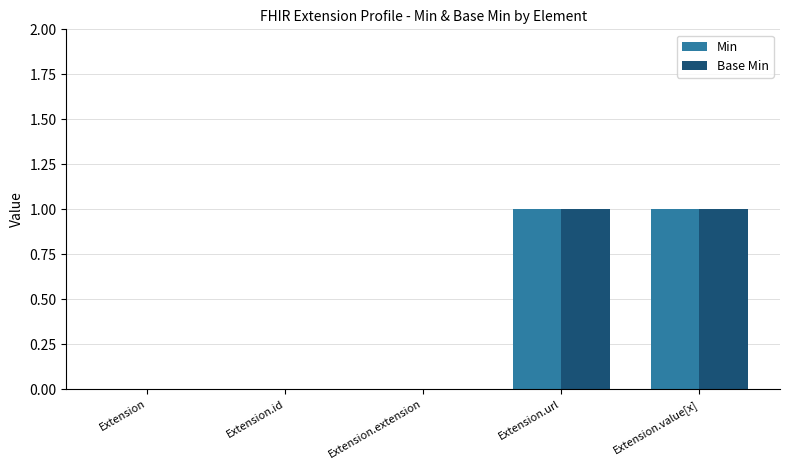

What is the difference between the Min values at Extension.value[x] and Extension.id?

1